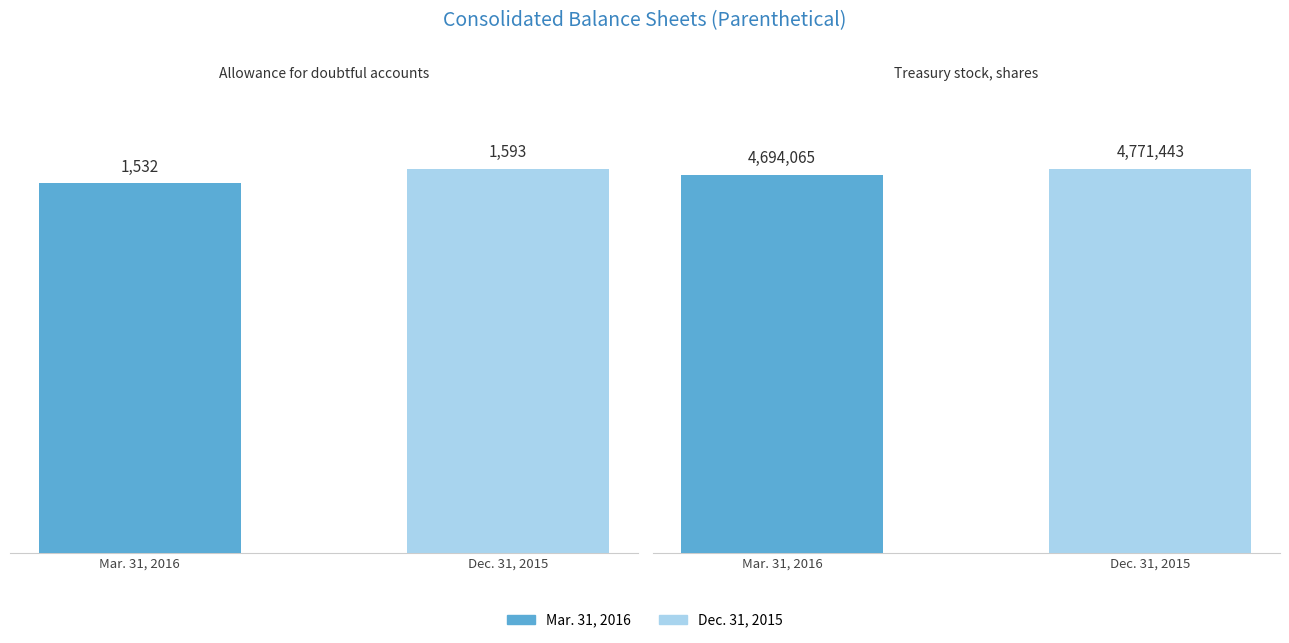

What is the value of the Mar. 31, 2016 bar at the 1st from the left?

1532